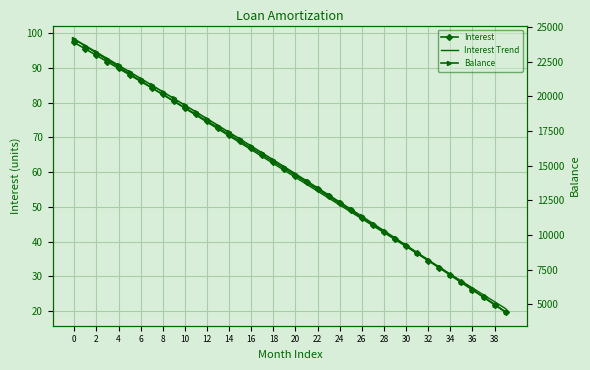

Between which two adjacent categories do Interest and Interest Trend first intersect?

16 and 18